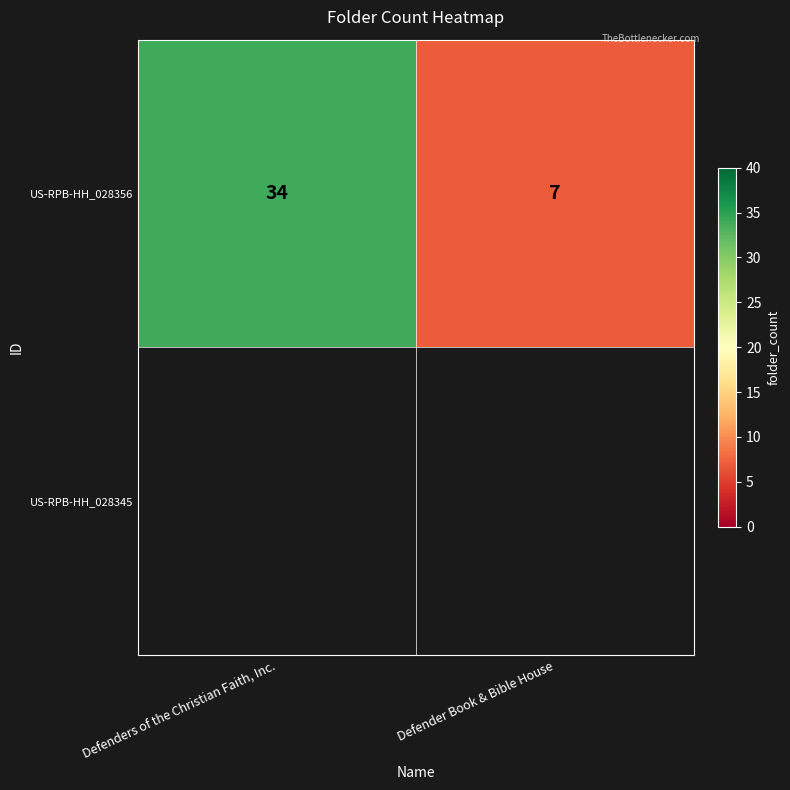

How many series are shown in this chart?

1